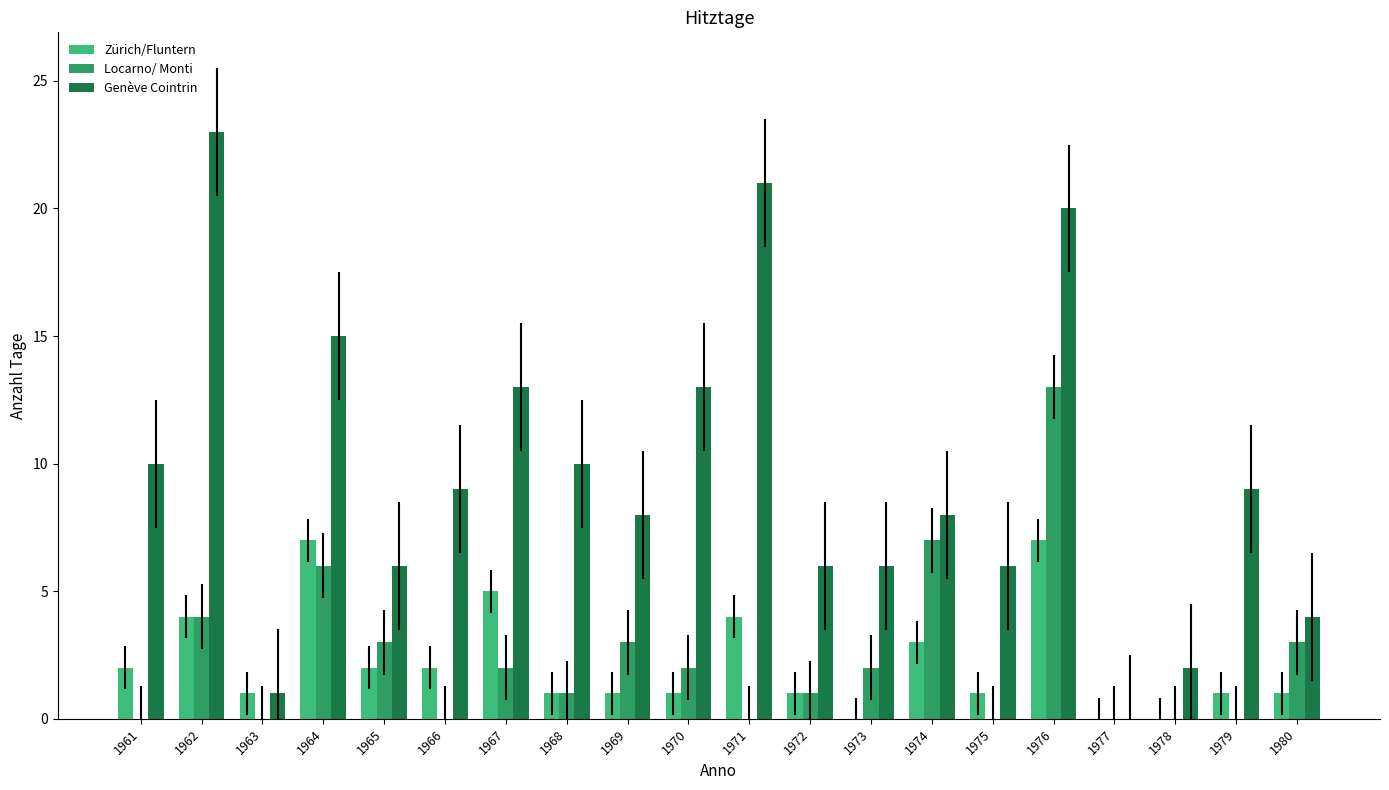

Which series changed the most between 1972 and 1978?

Genève Cointrin